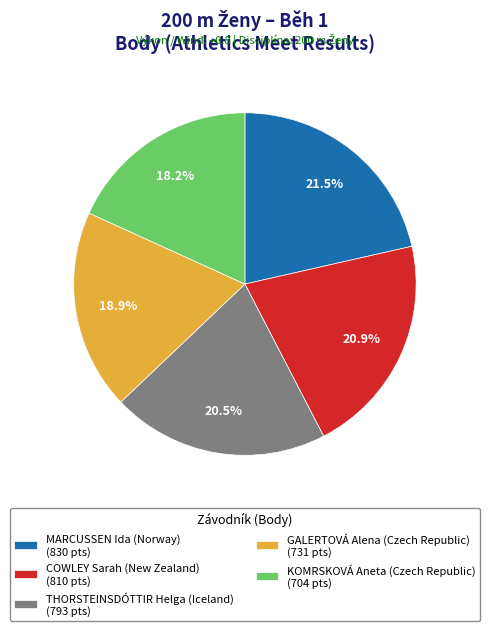

To the nearest percent, what portion does COWLEY Sarah (New Zealand) represent?

21%